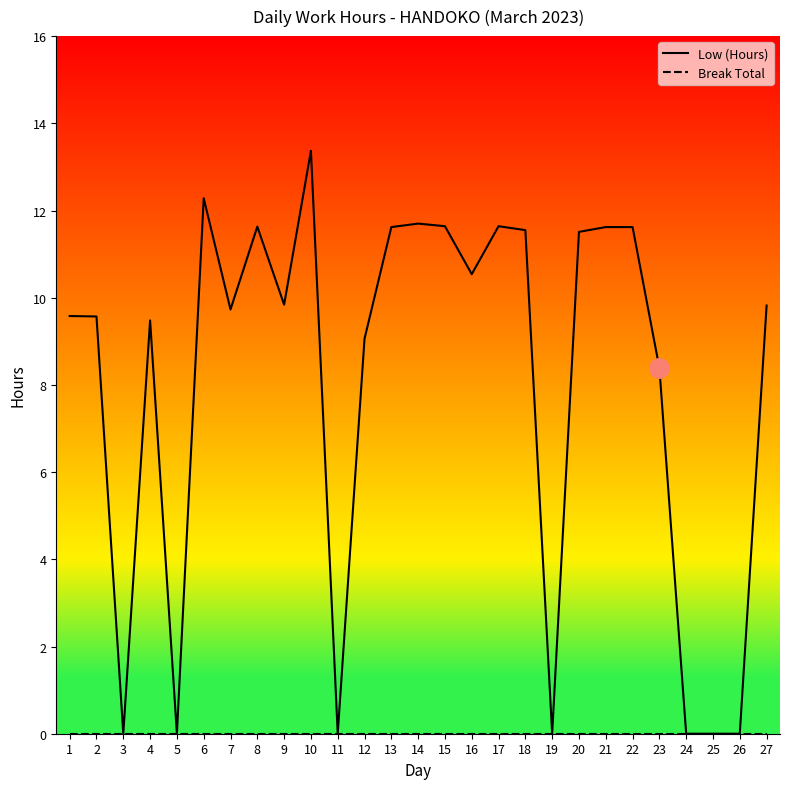

At which category is the sum across all series the highest?

10